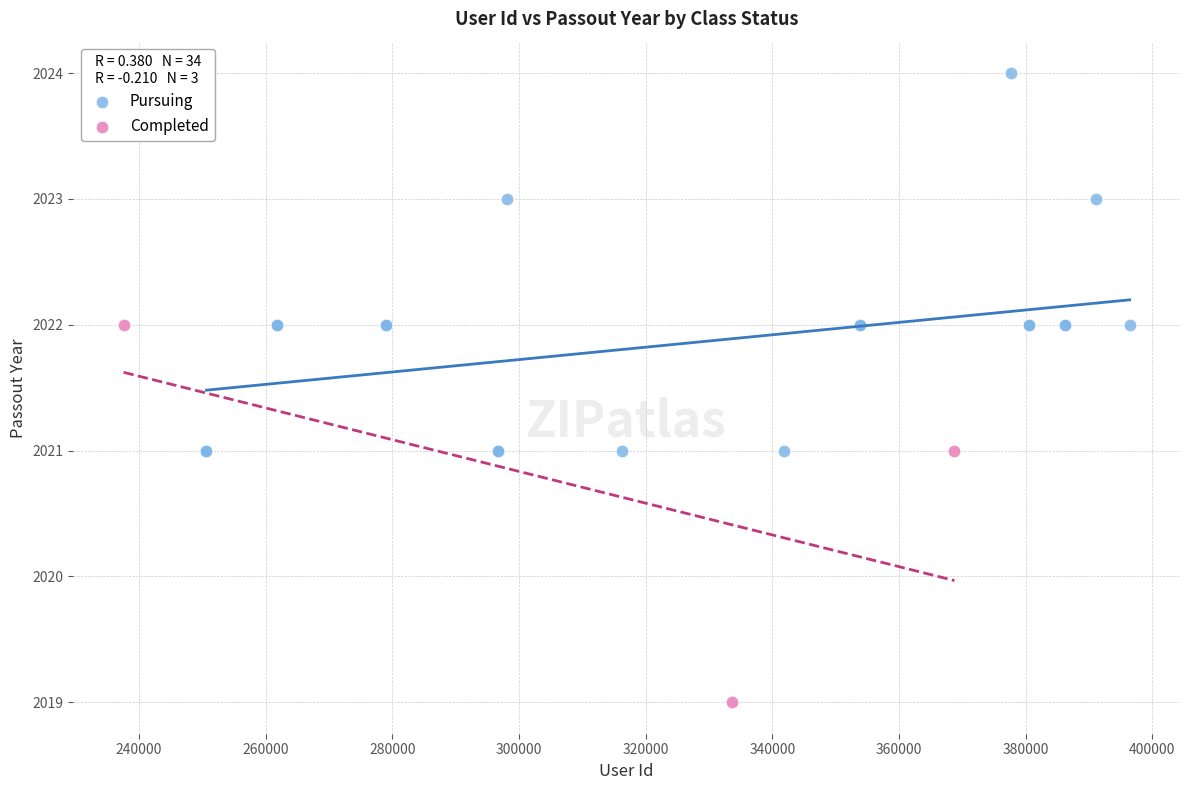

Which series contains the highest Y value?

Pursuing